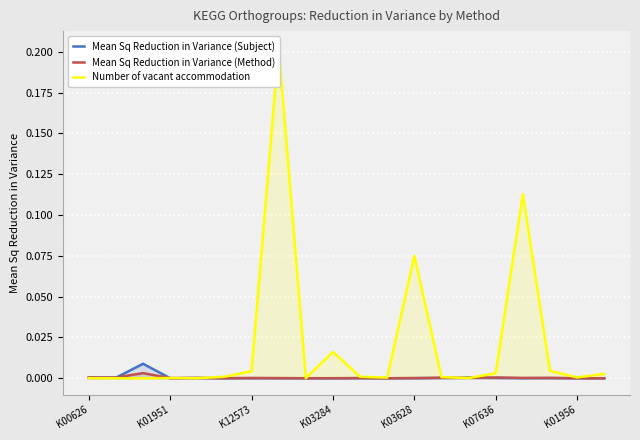

The Mean Sq Reduction in Variance (Method) series shows 0.0 at K03628. True or false?

True